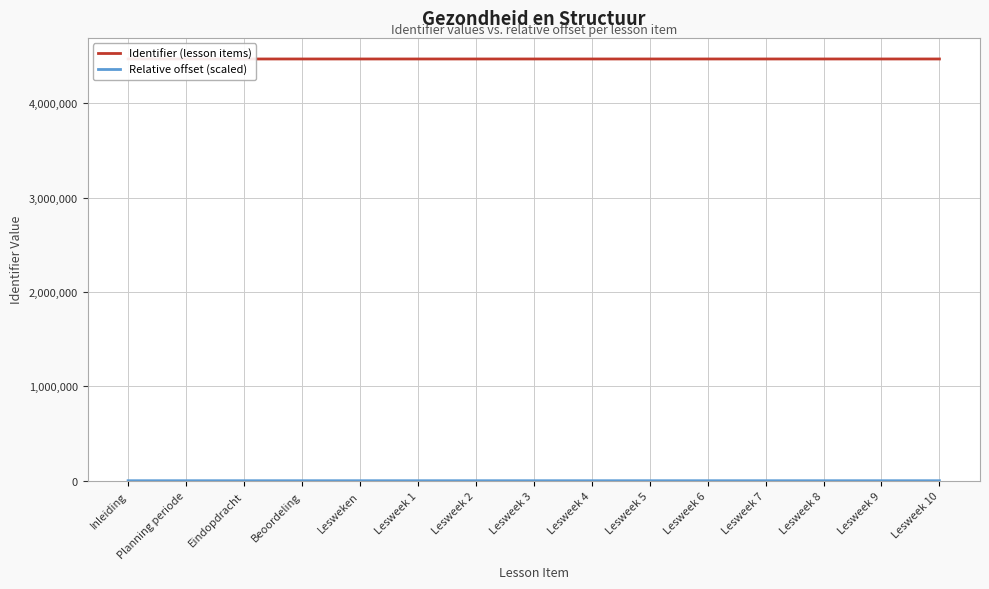

True or false: Identifier (lesson items) and Relative offset (scaled) intersect in this chart.

False